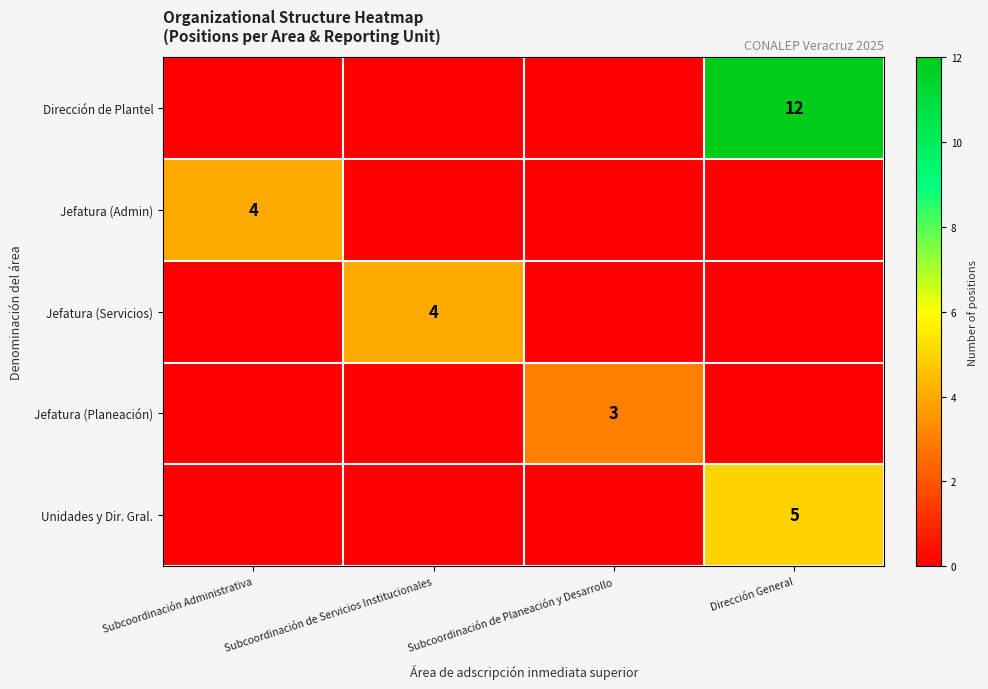

True or false: Jefatura (Servicios) has a value of 4 at Subcoordinación de Servicios Institucionales.

True